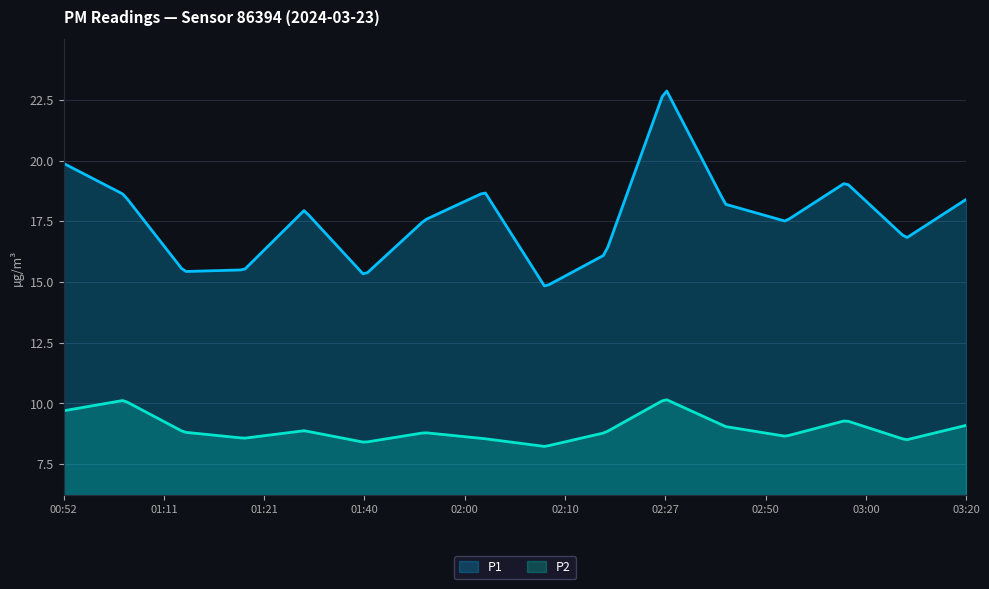

What is the sum of the P2 values at 02:00 and 02:19?

17.4